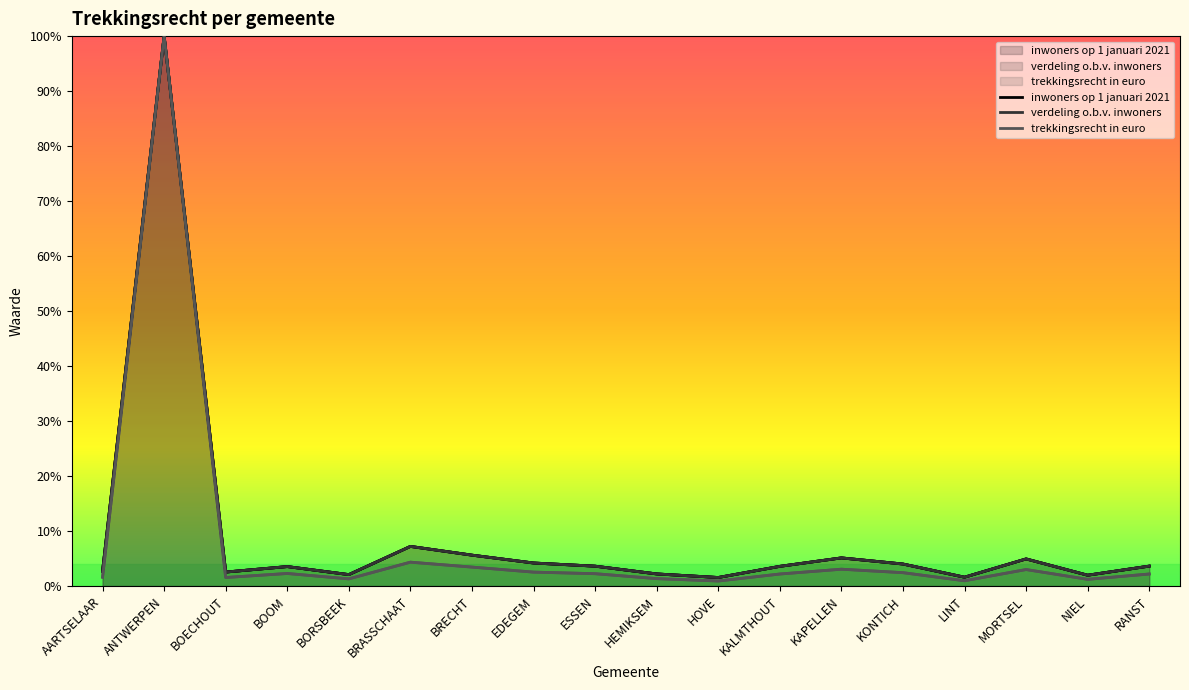

True or false: trekkingsrecht in euro and inwoners op 1 januari 2021 intersect in this chart.

False